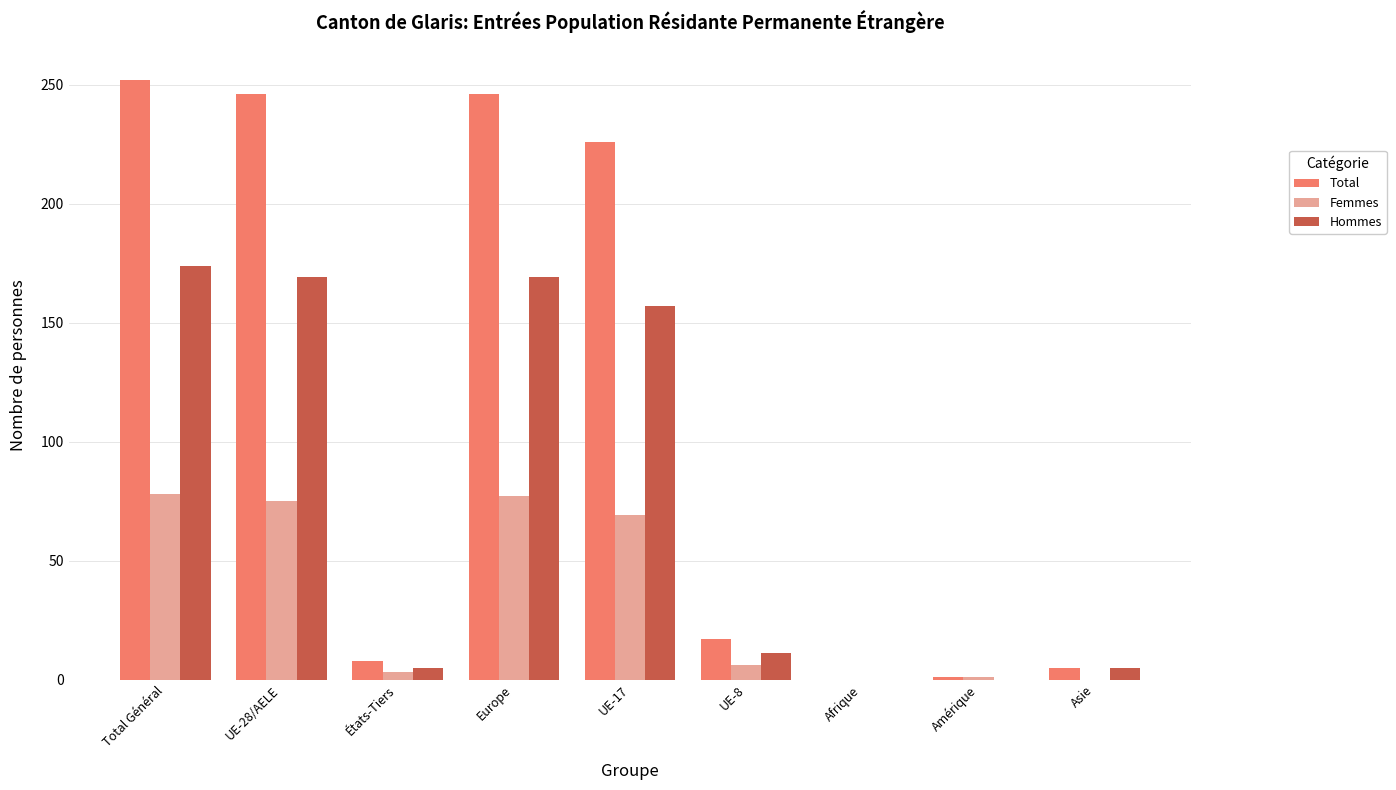

What are all the series names shown in the legend?

Total, Femmes, Hommes